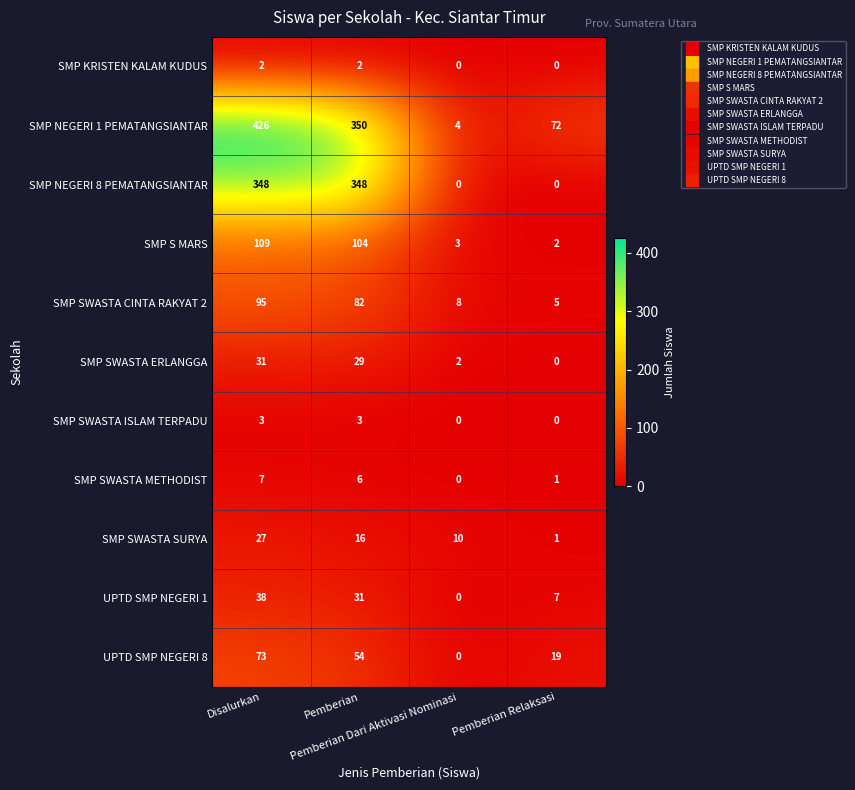

What is the difference between the maximum and second lowest values in the UPTD SMP NEGERI 8 series?

54